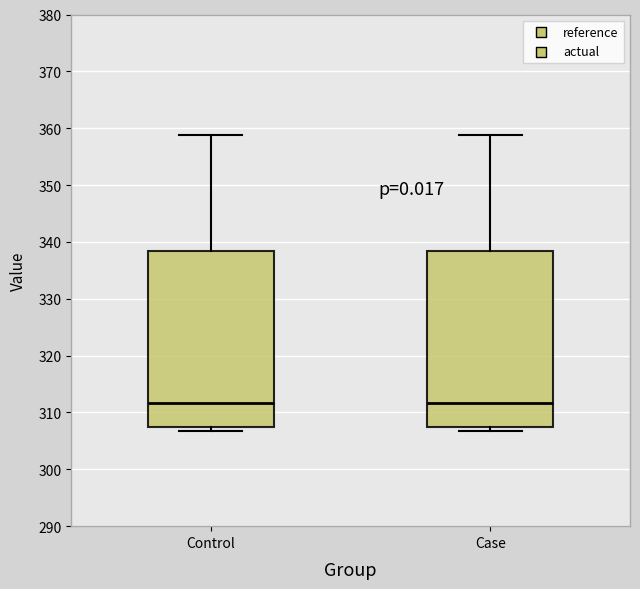

Reading left to right, read every box against the y-axis: the position of its median line, the range the box covers, and the ends of its whiskers. The values are not printed on the chart, so give them approximately, as read against the axis.

Control: median 312, box 307 to 338, whiskers 307 (just below the box's lower edge) to 359
Case: median 312, box 307 to 338, whiskers 307 (just below the box's lower edge) to 359